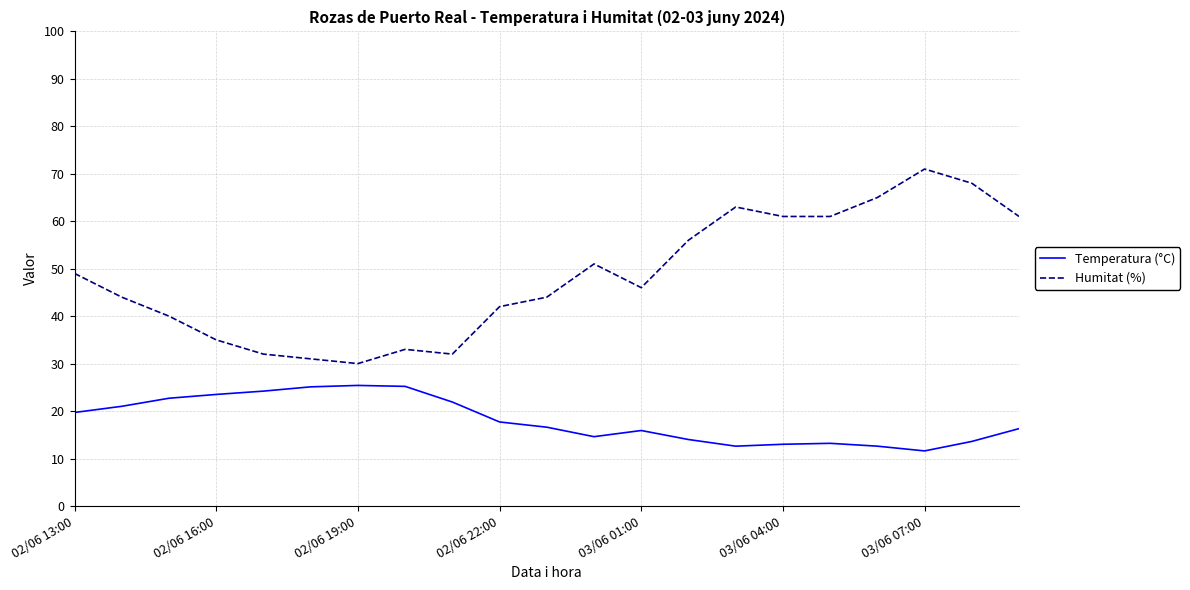

What is the greatest value displayed?

71.0